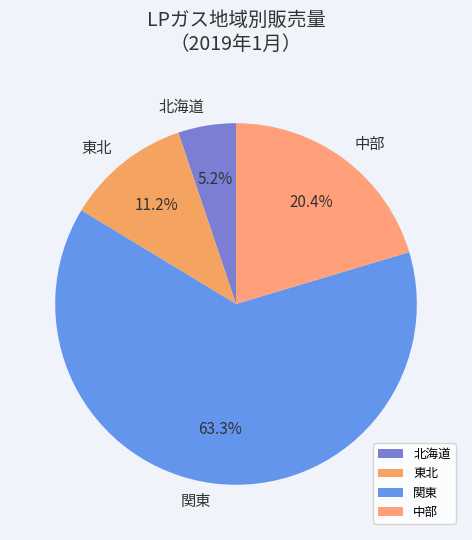

What portion of the pie excludes 中部?

79.6%